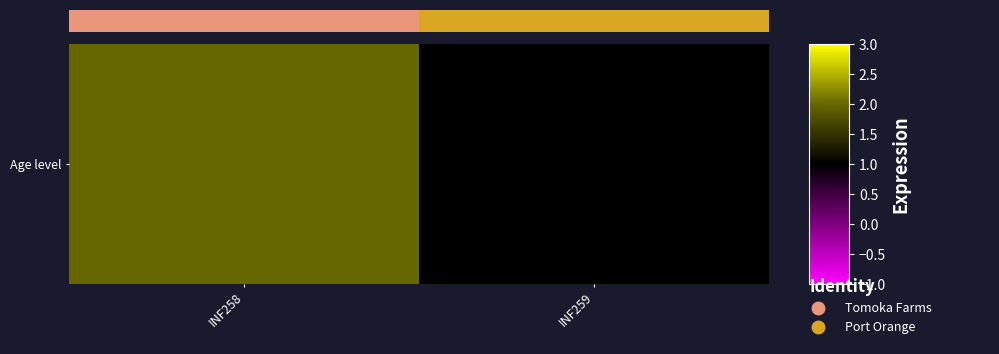

How many values are between 0 and 1?

2